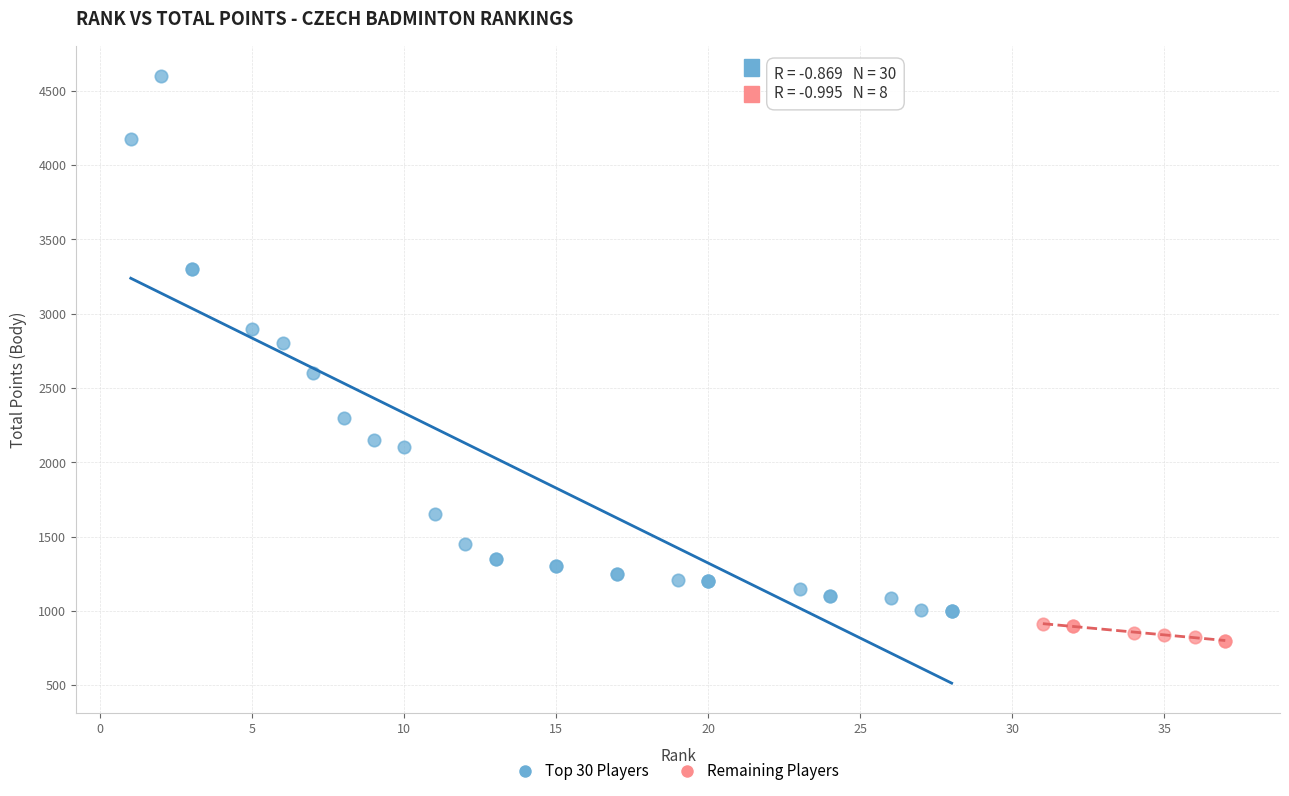

What are all the series names shown in the legend?

Top 30 Players, Remaining Players